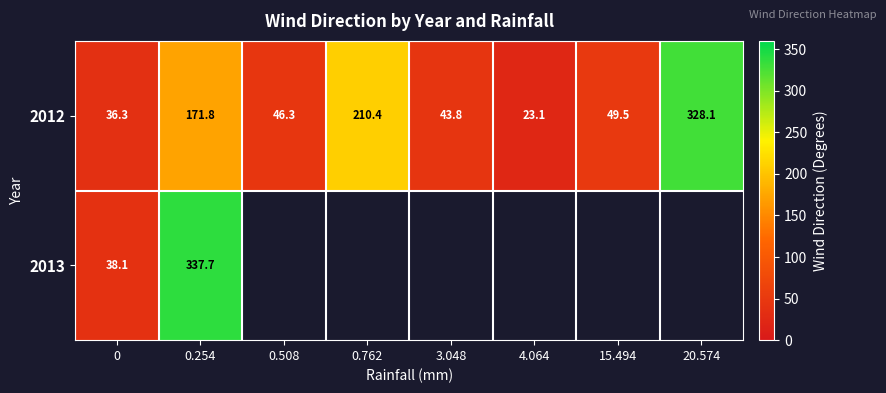

At which category is the sum across all series the highest?

0.254